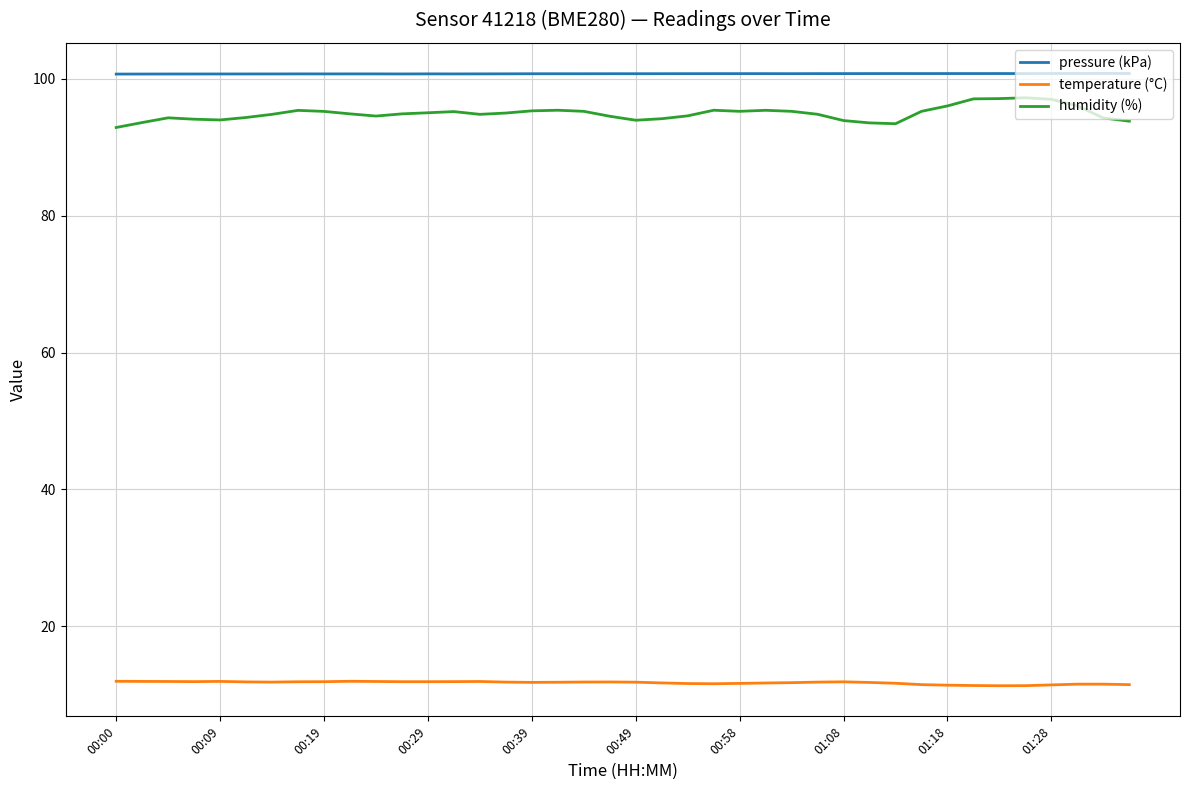

Which series has the largest total across all categories?

pressure (kPa)